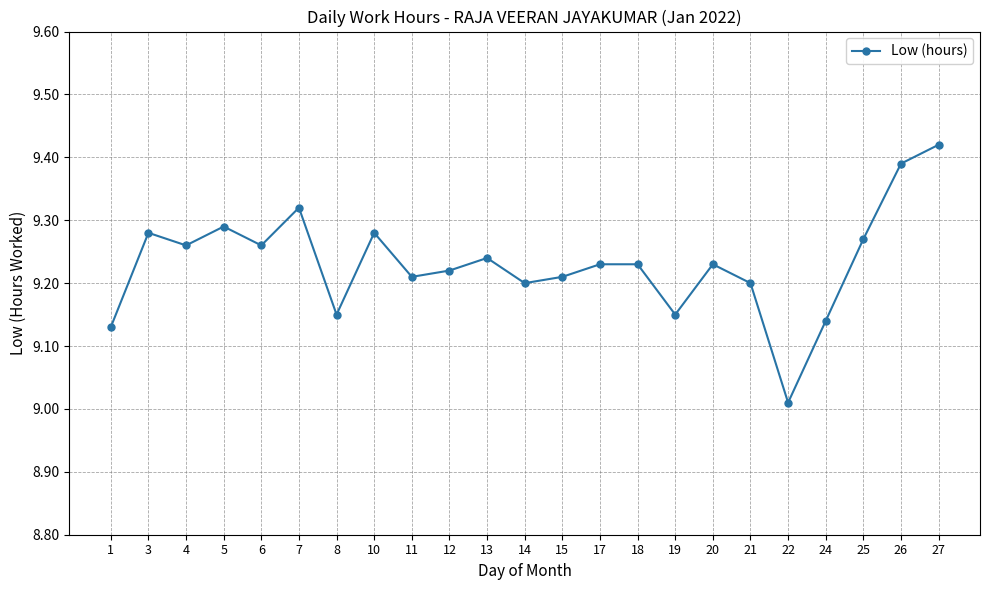

At which label is the value closest to 9?

22